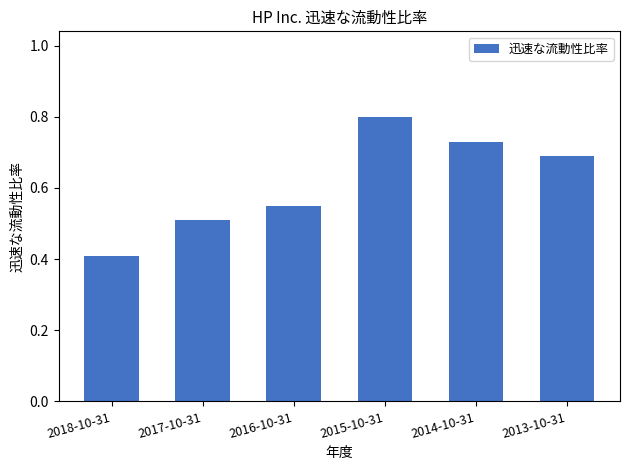

At which category does the chart reach its minimum across all series?

2018-10-31